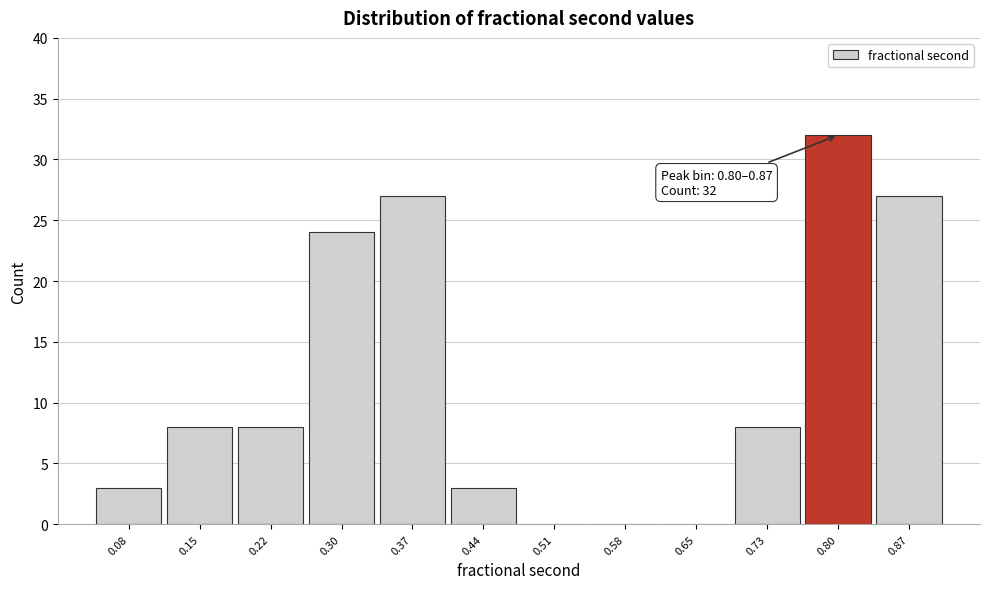

Reading left to right, transcribe all the data shown in this chart.

0.08=3	0.15=8	0.22=8	0.30=24	0.37=27	0.44=3	0.51=0	0.58=0	0.65=0	0.73=8	0.80=32	0.87=27